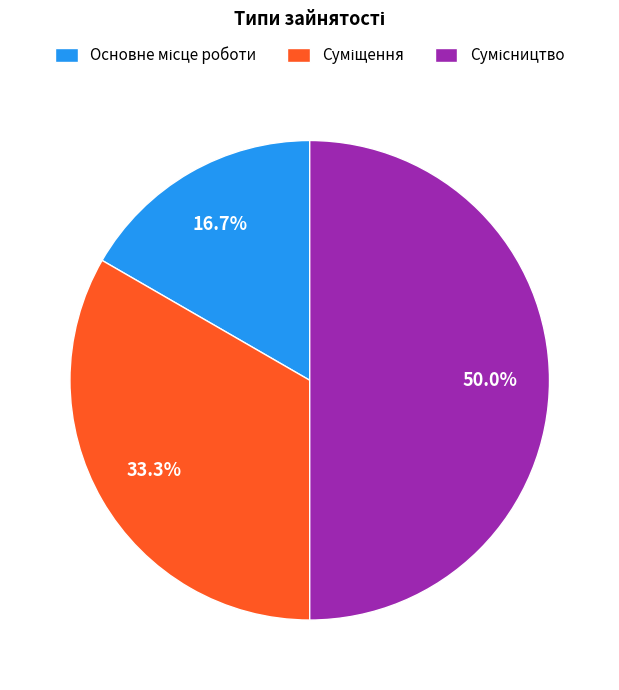

Which category has the smallest portion of the pie?

Основне місце роботи